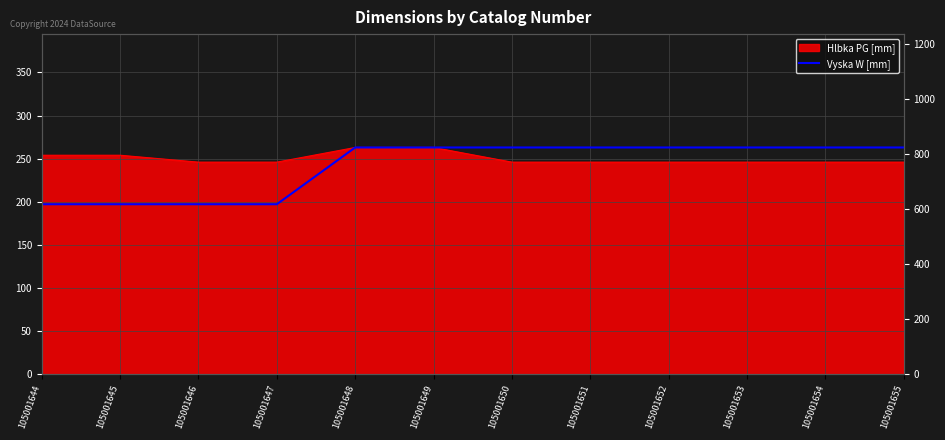

Which label corresponds to the largest value in the chart?

105001648